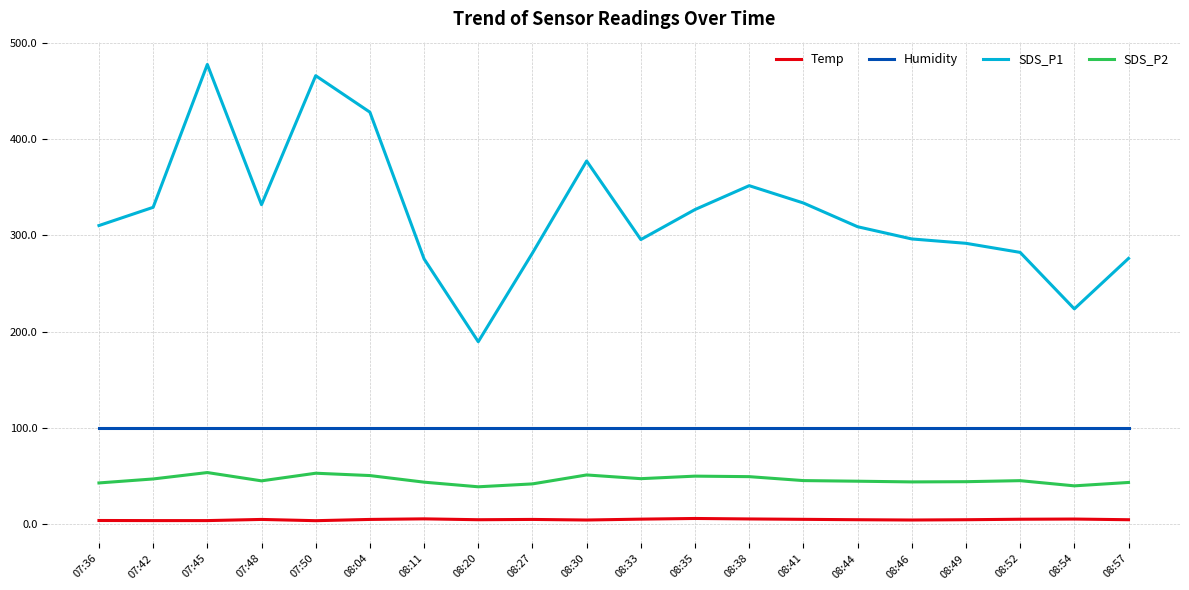

What position from the left is 08:35?

12